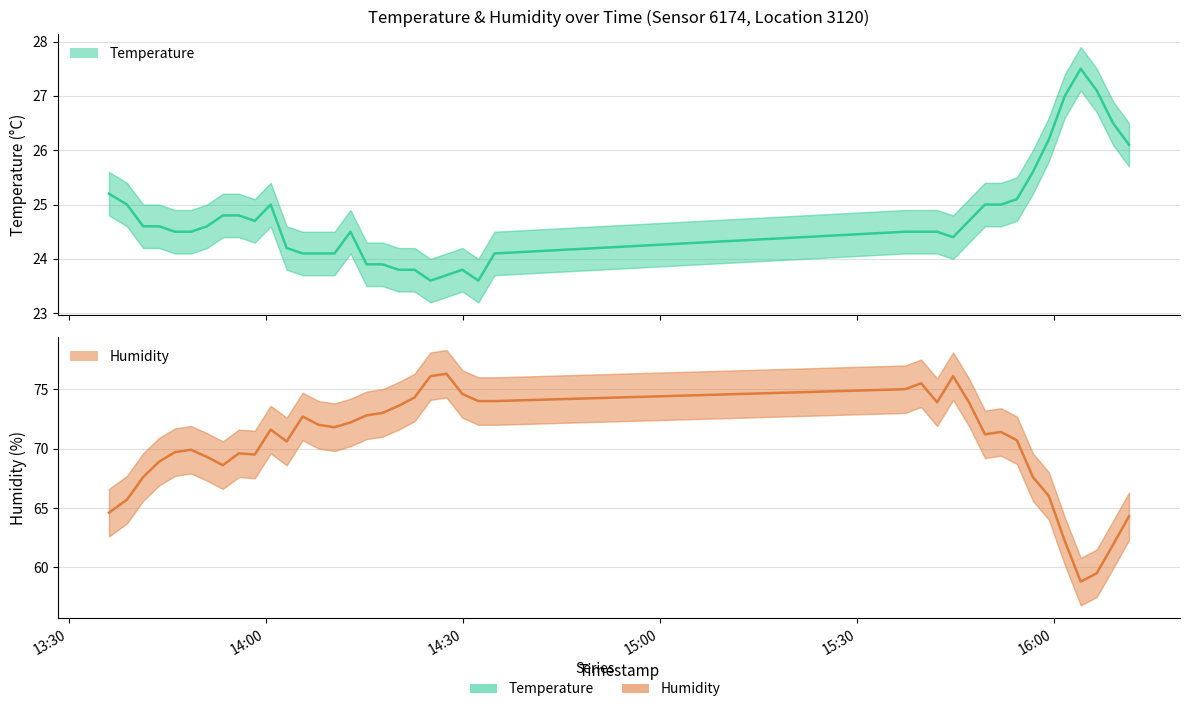

Where is temperature nearest to the value 25?

14:00